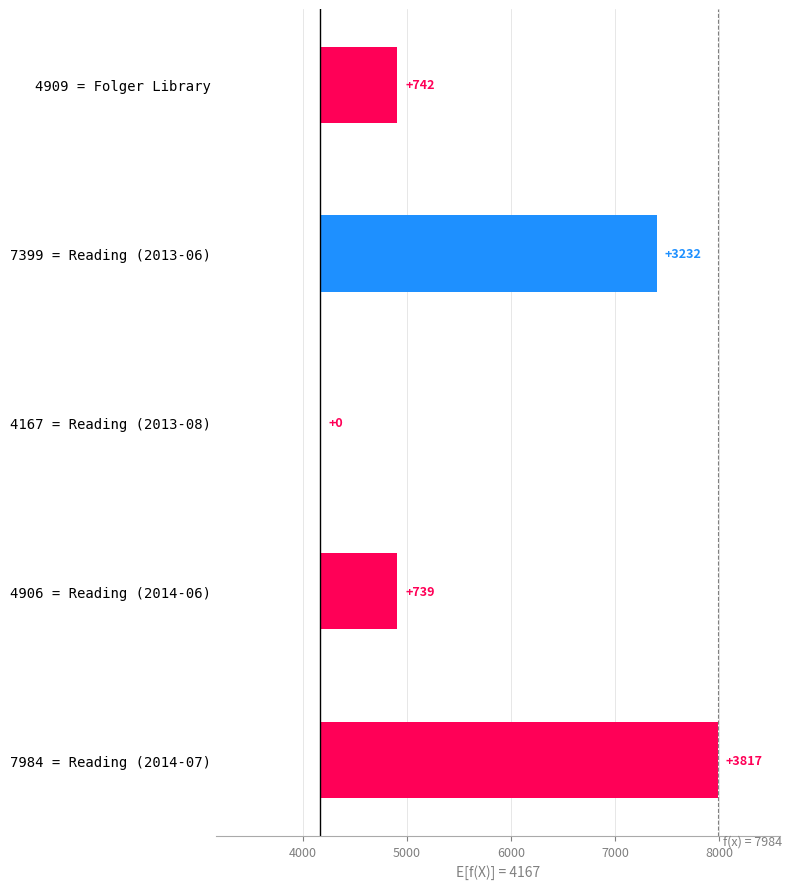

Reading left to right, transcribe all the data shown in this chart.

742	3232	0	739	3817